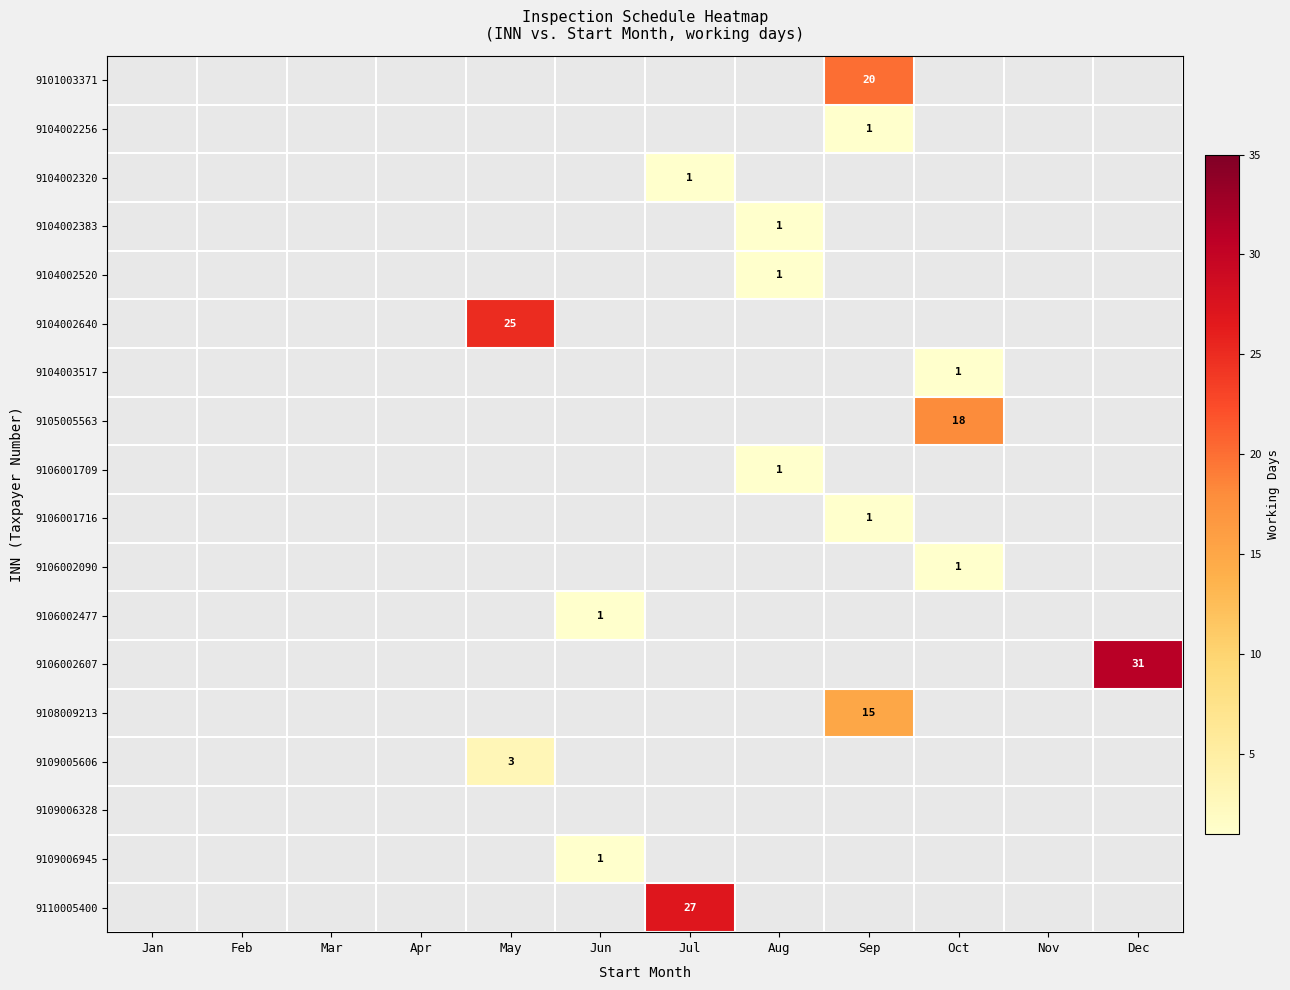

The 9106001716 series shows 1 at Sep. True or false?

True